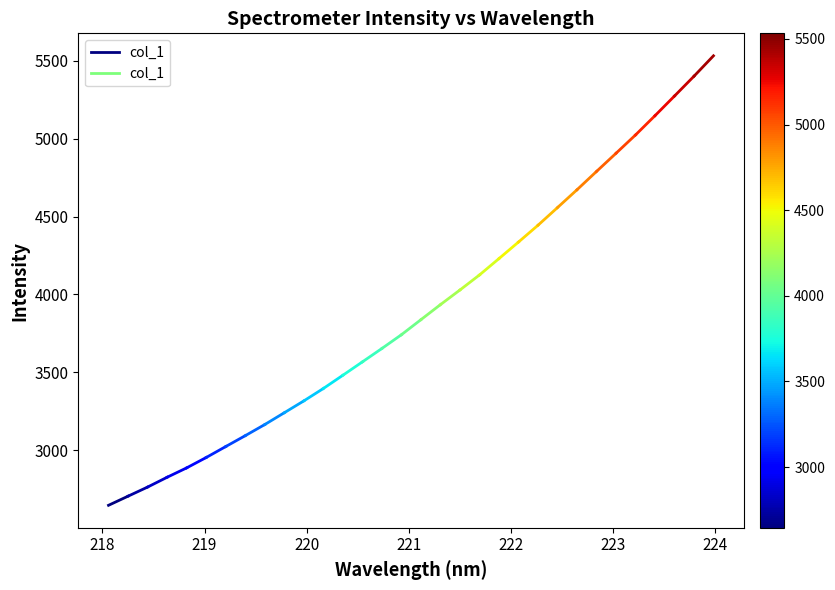

True or false: the data shows 1701.8 at 217.

False